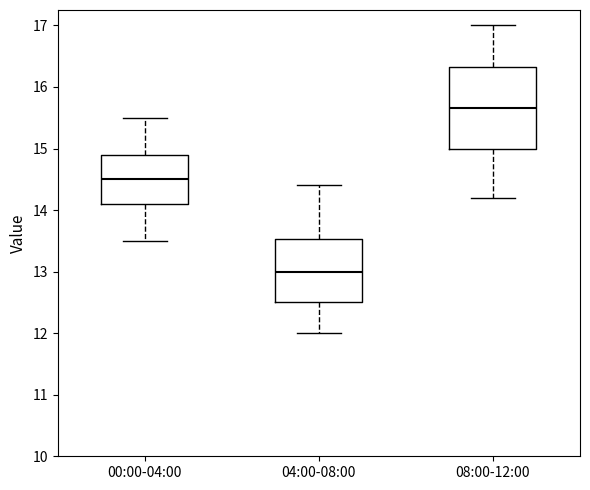

Reading left to right, read every box against the y-axis: the position of its median line, the range the box covers, and the ends of its whiskers. The values are not printed on the chart, so give them approximately, as read against the axis.

00:00-04:00: median 14.5, box 14.1 to 14.9, whiskers 13.5 to 15.5
04:00-08:00: median 13.0, box 12.5 to 13.5, whiskers 12.0 to 14.4
08:00-12:00: median 15.7, box 15.0 to 16.3, whiskers 14.2 to 17.0